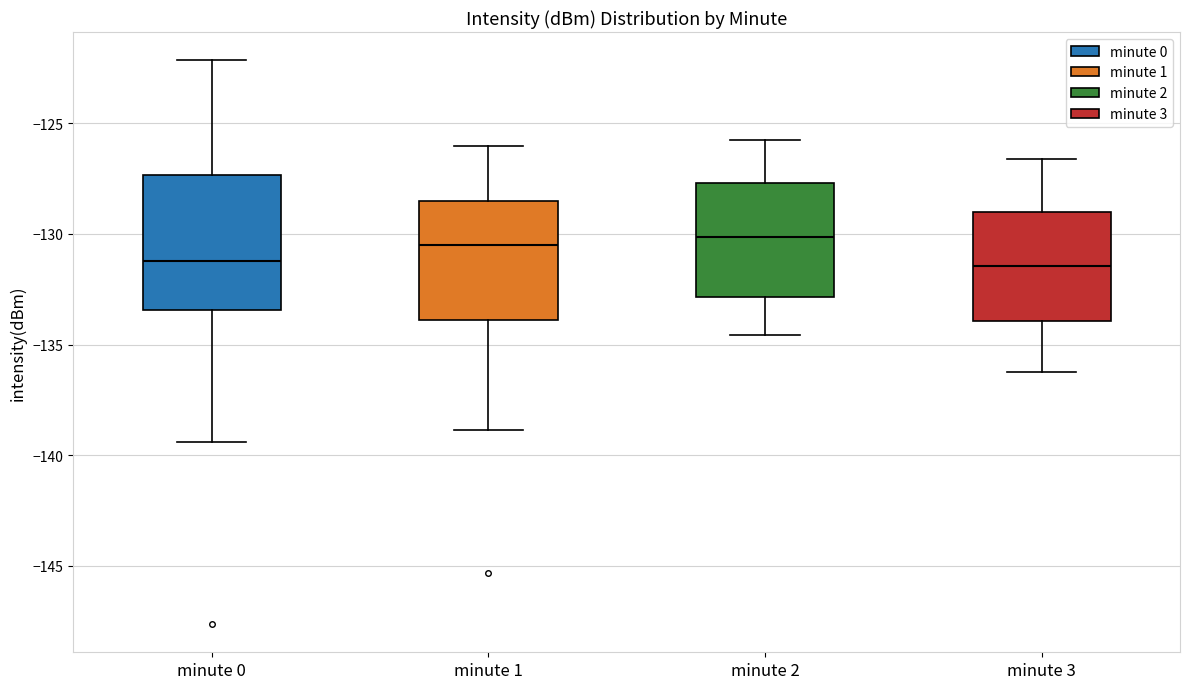

Which box is the tallest, from its lower edge to its upper edge?

minute 0